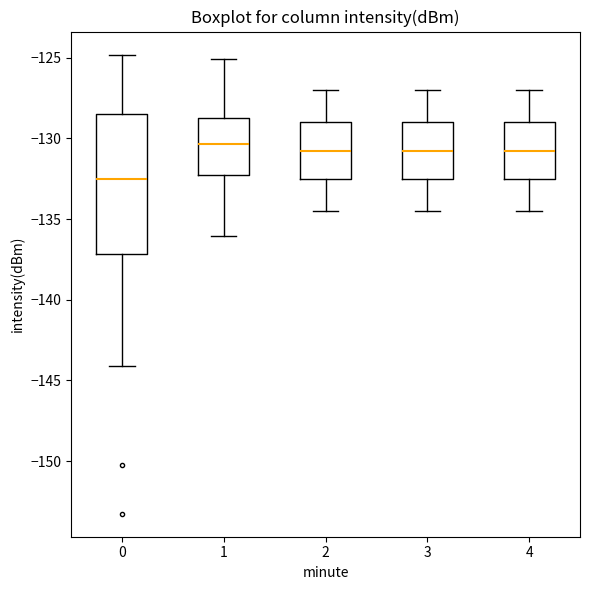

Which box's median line is the lowest?

0